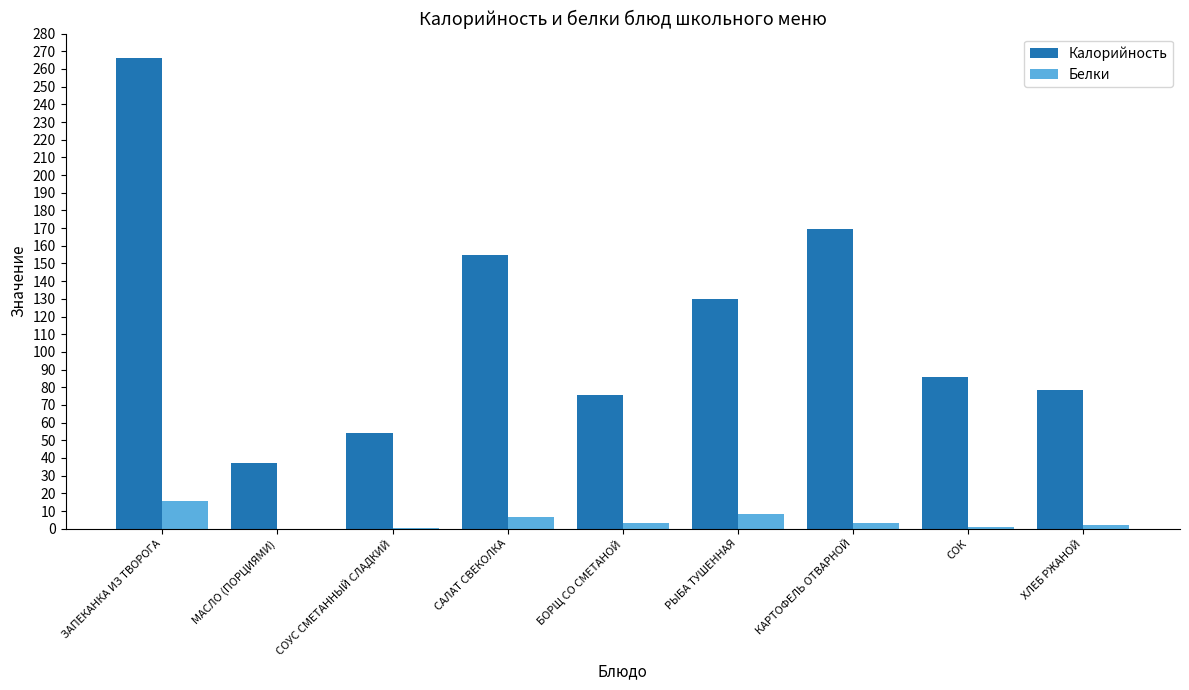

At which label is Калорийность closest to 151?

САЛАТ СВЕКОЛКА